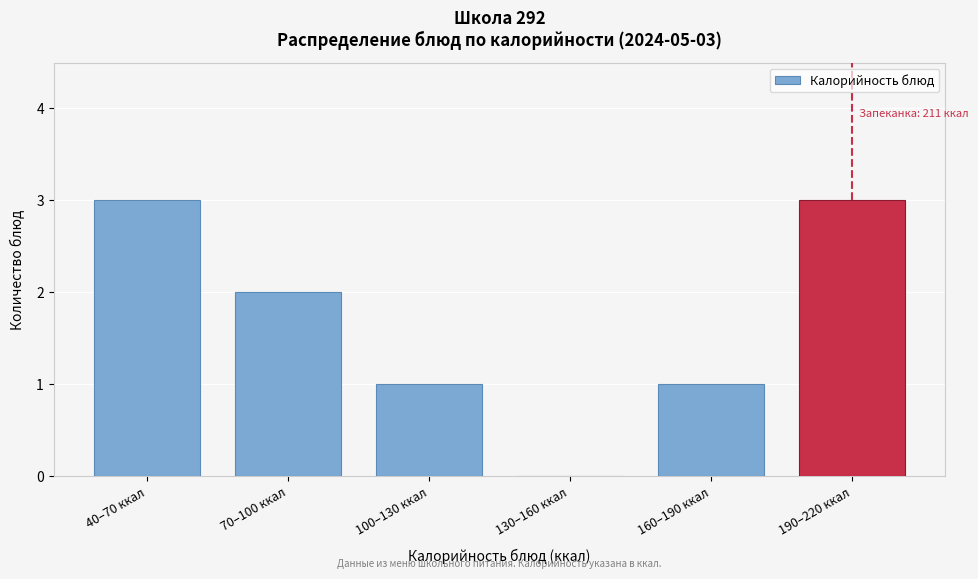

Reading left to right, transcribe all the data shown in this chart.

40–70 ккал=3	70–100 ккал=2	100–130 ккал=1	130–160 ккал=0	160–190 ккал=1	190–220 ккал=3